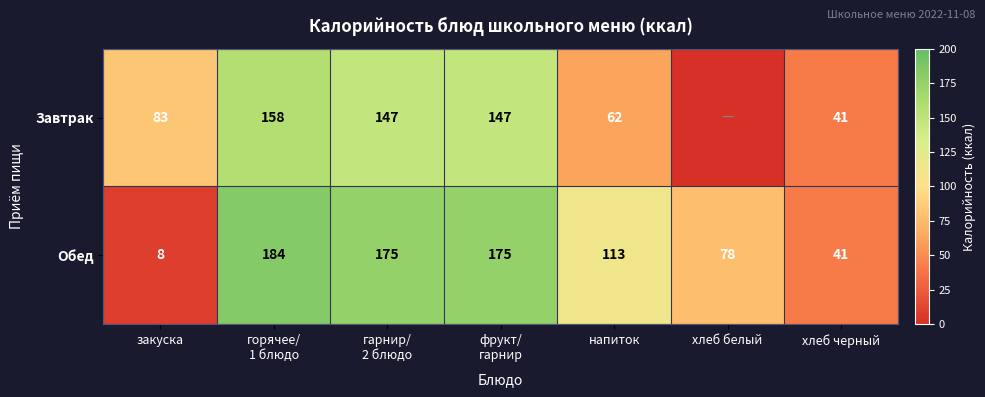

What is the sum of all Обед values?

774